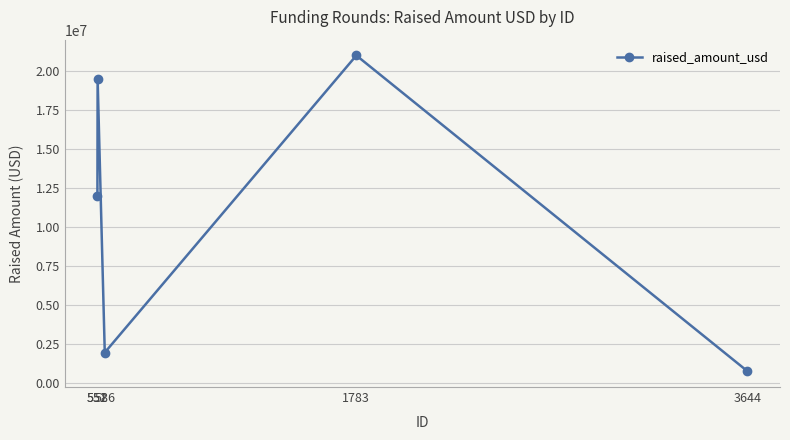

At which category does the chart reach its minimum across all series?

3644